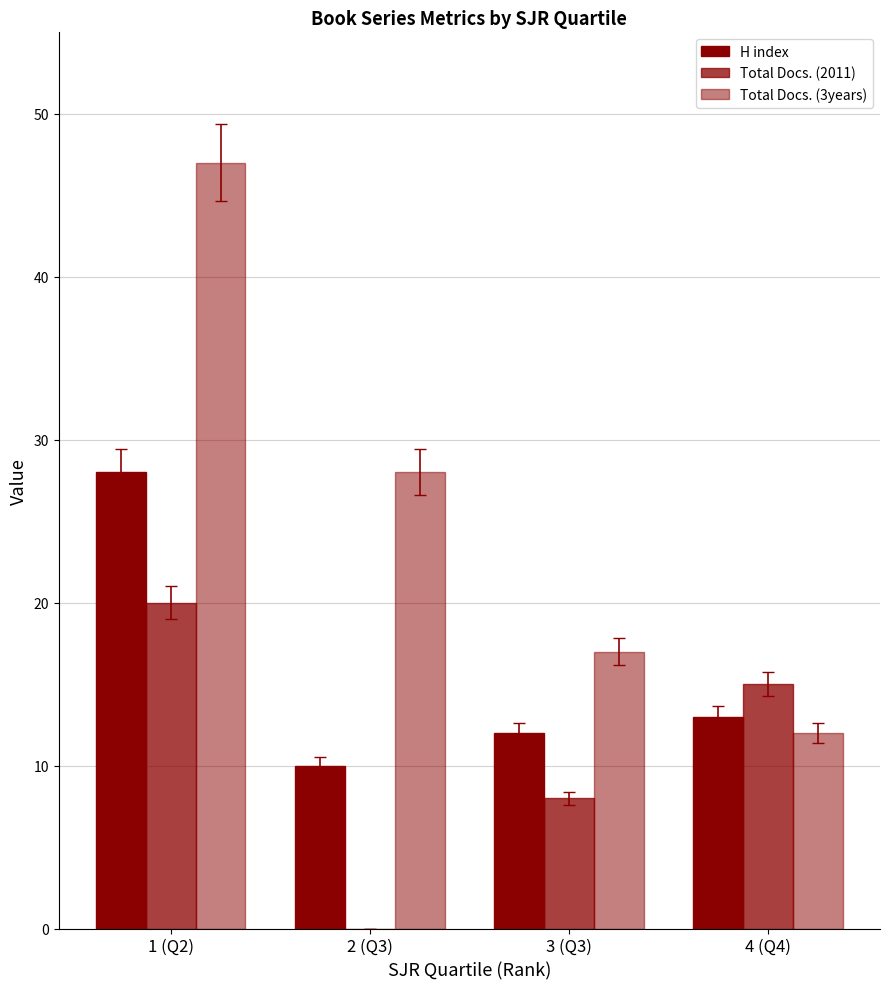

Reading left to right, list all the values displayed in this chart.

H index: 1 (Q2)=28	2 (Q3)=10	3 (Q3)=12	4 (Q4)=13
Total Docs. (2011): 1 (Q2)=20	2 (Q3)=0	3 (Q3)=8	4 (Q4)=15
Total Docs. (3years): 1 (Q2)=47	2 (Q3)=28	3 (Q3)=17	4 (Q4)=12